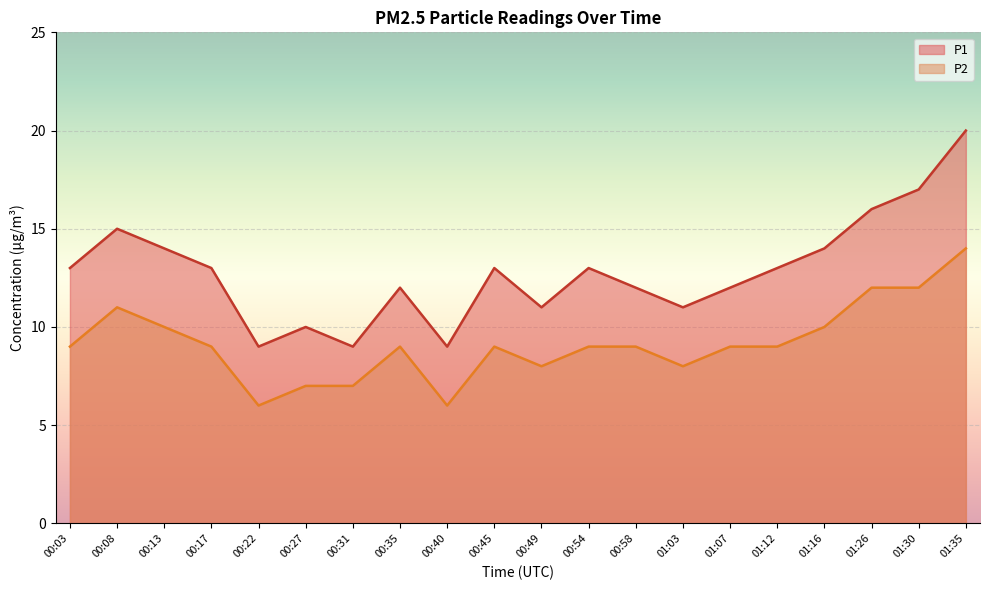

Does the chart display data point markers on the line(s)?

No